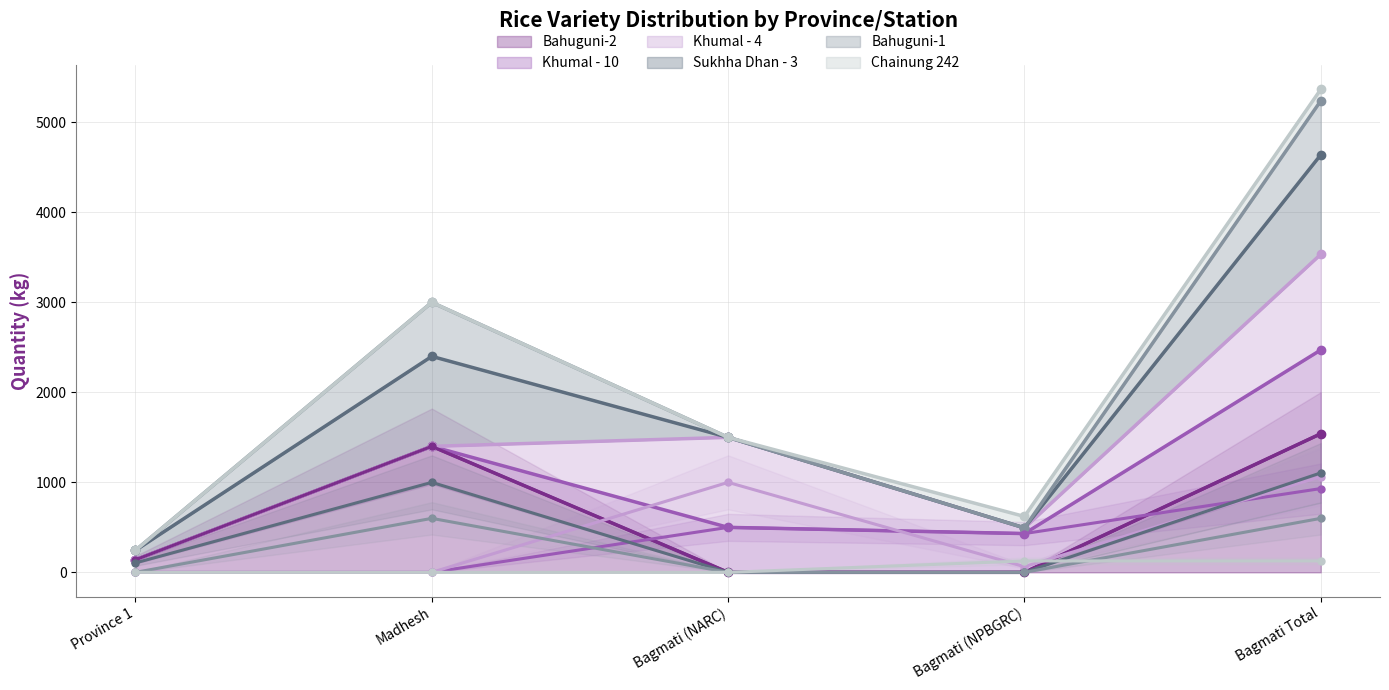

What is the difference between the highest and lowest values at Bagmati (NARC)?

1000